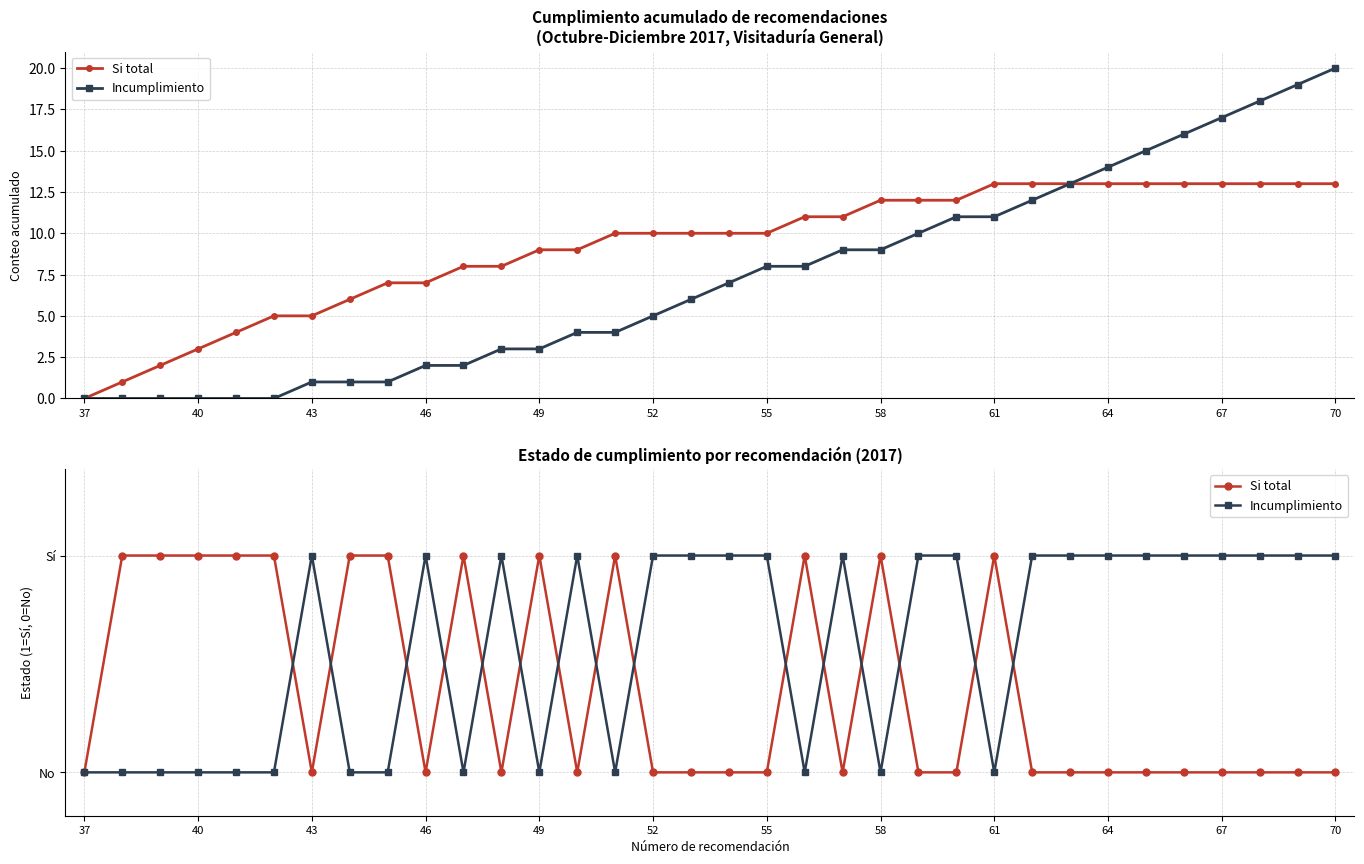

In Incumplimiento, how many points are lower than both neighbors (excluding endpoints)?

6